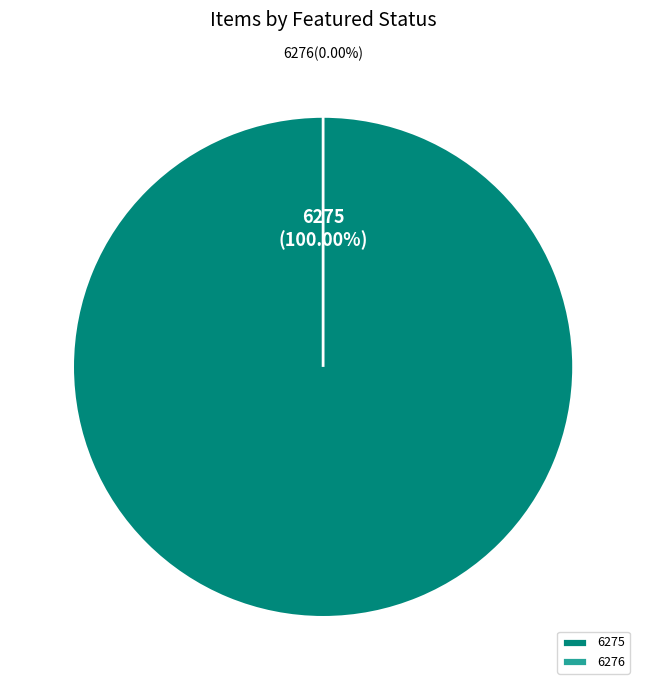

To the nearest percent, what is the average slice percentage?

50%